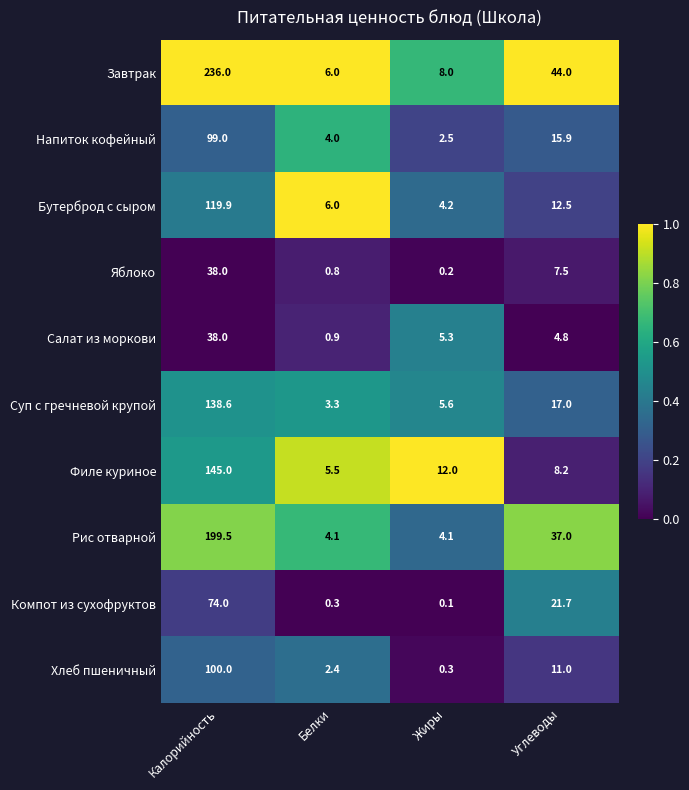

Is it true that Бутерброд с сыром equals 2.9 at Белки?

False